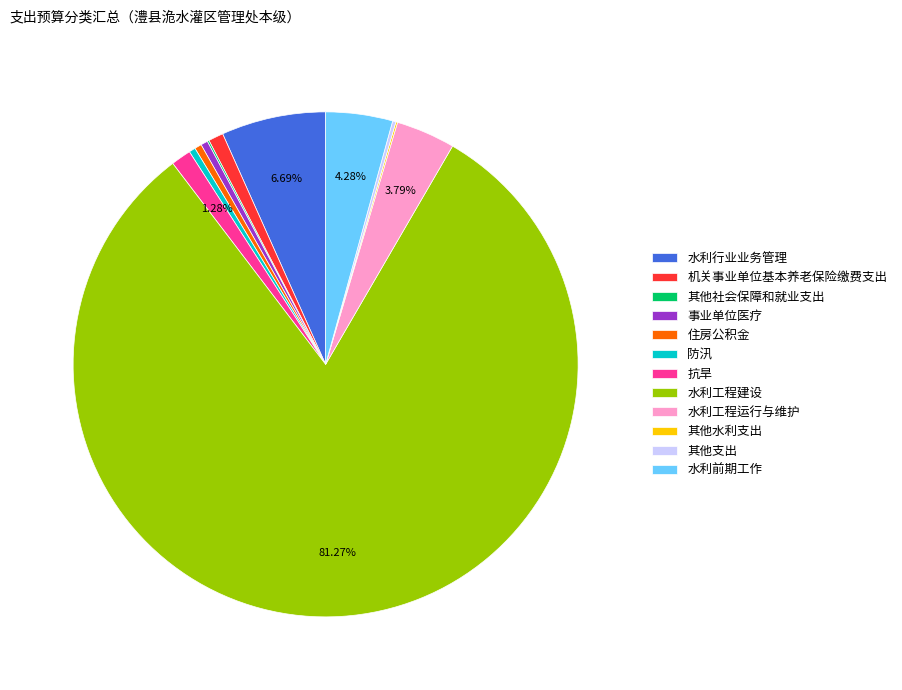

What is the largest slice in the pie chart?

水利工程建设